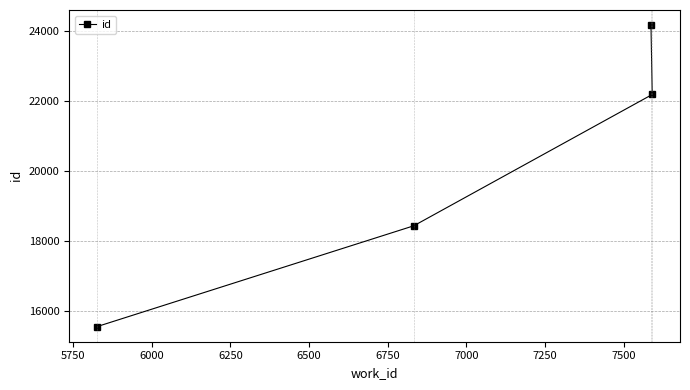

What is the value of the 2nd point from the left?

18441